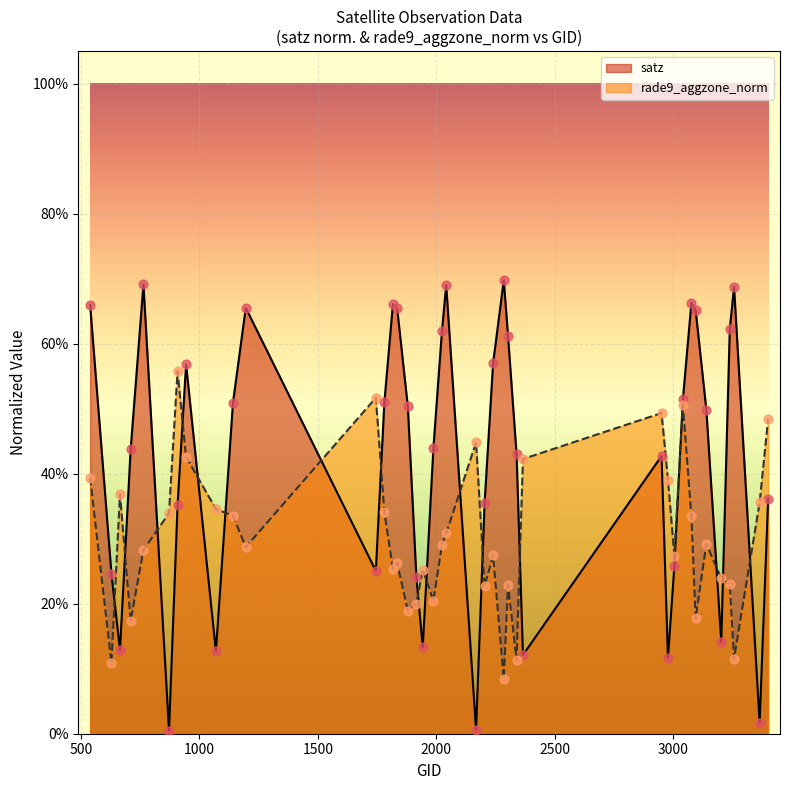

Which series has the widest spread of Y values?

satz